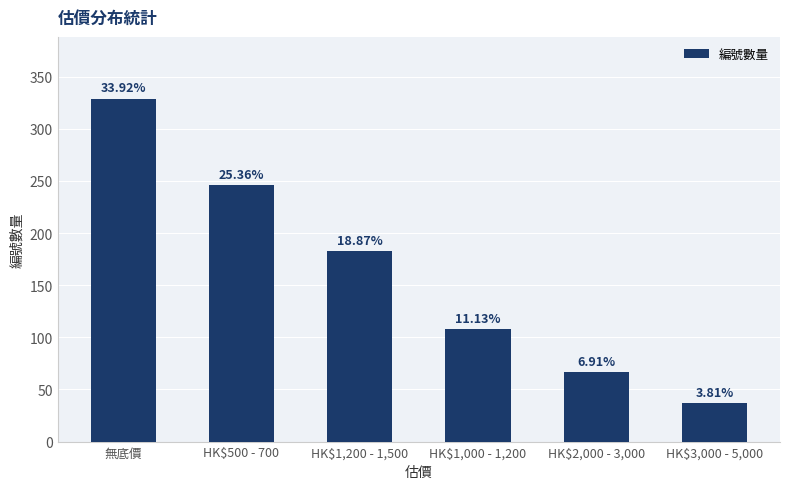

What is the smallest value displayed?

37